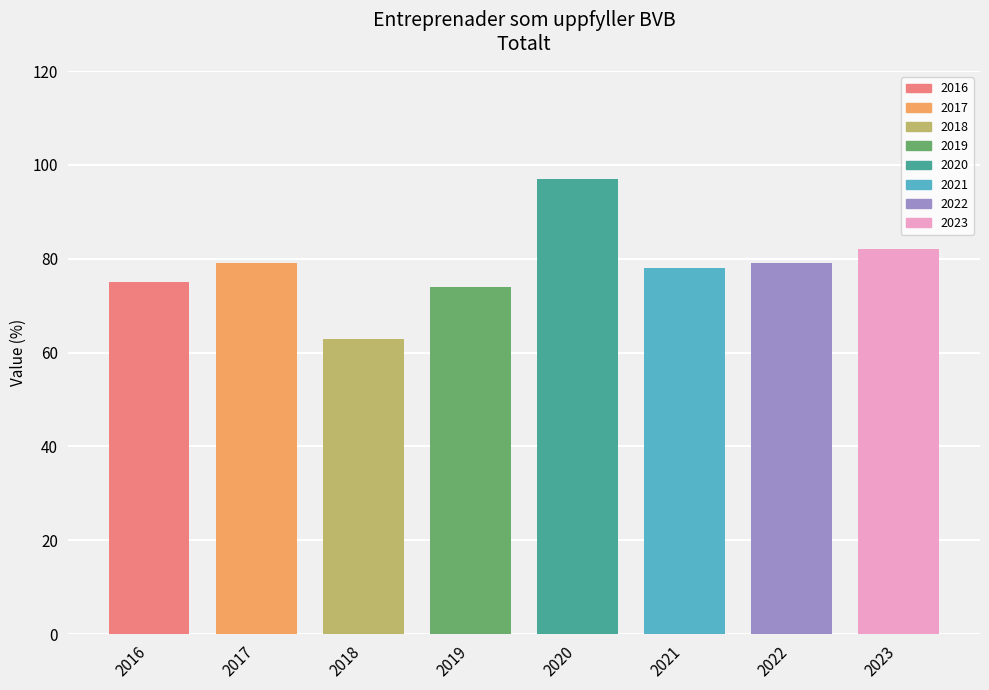

Between 2017 and 2019, which is larger?

2017